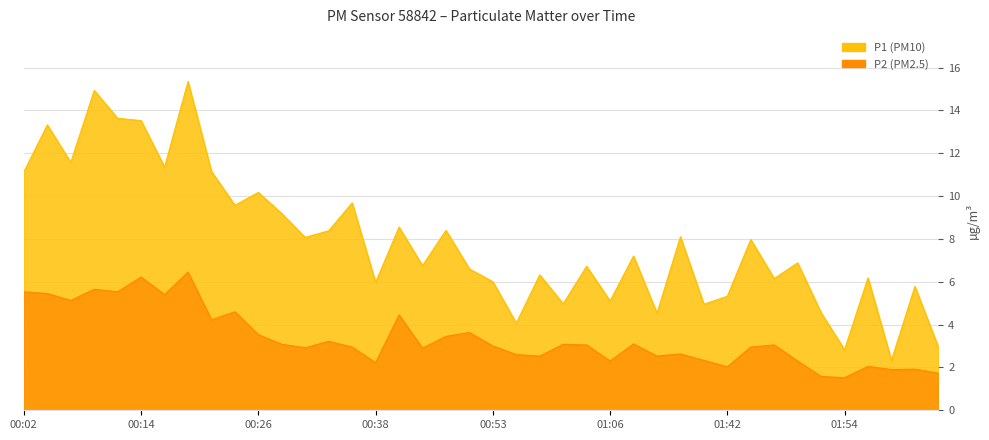

Between 00:19 and 00:02, which is larger?

00:19